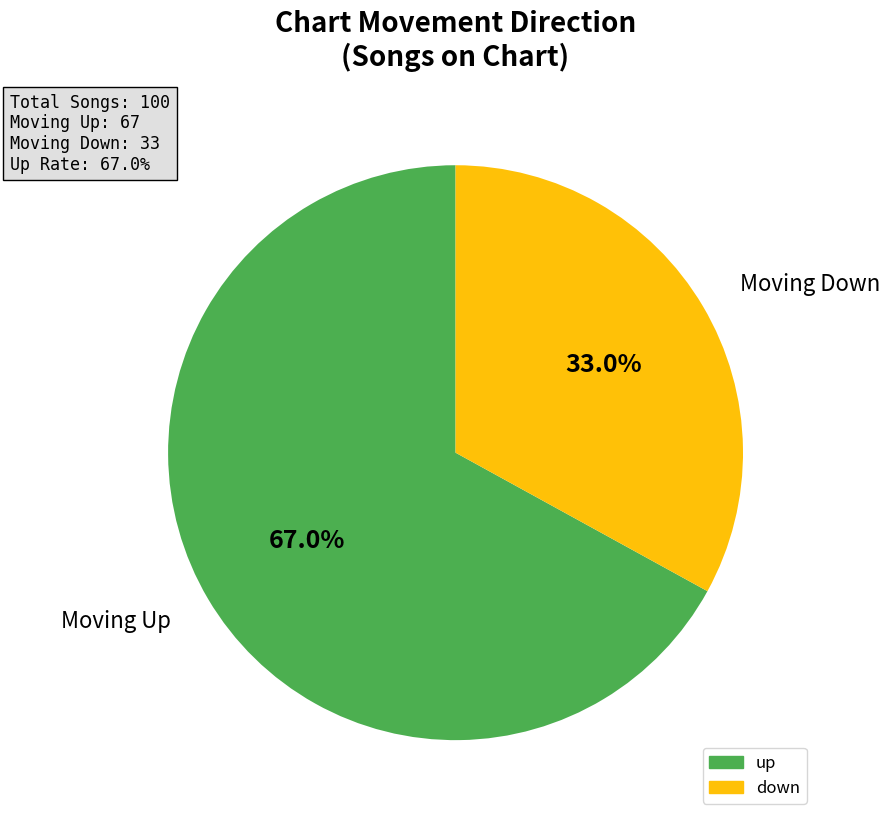

What is the smallest slice in the pie chart?

down